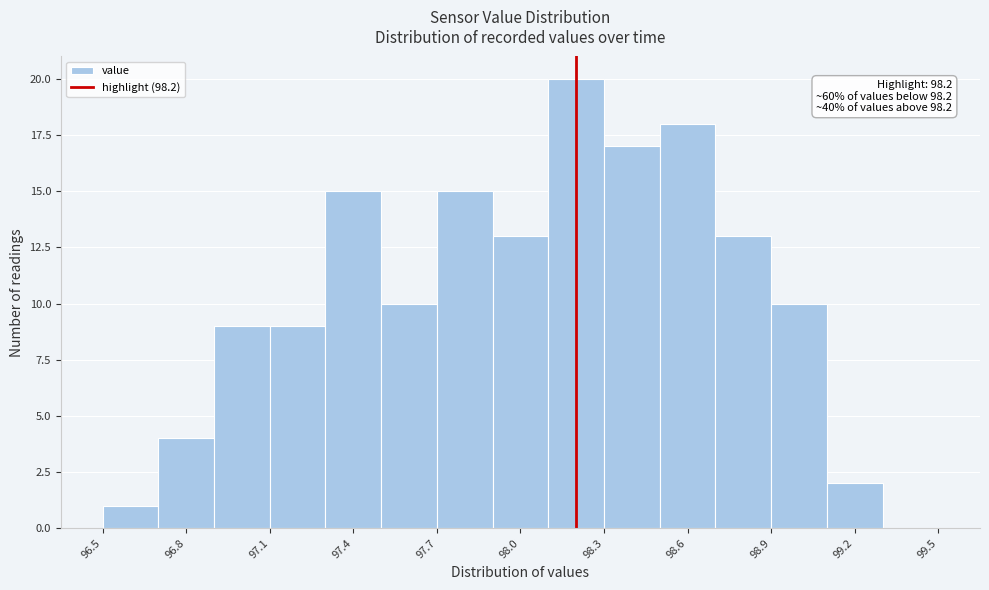

Over which range of the x-axis is the bar tallest?

98.1 to 98.3